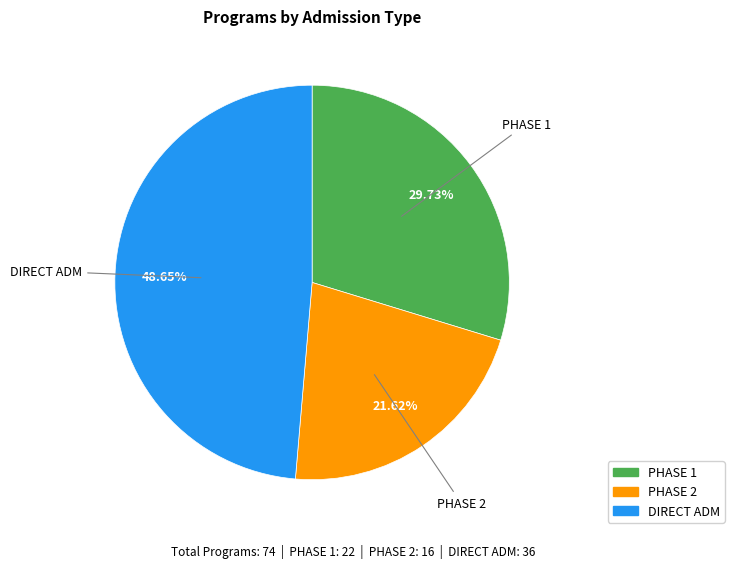

Which has a higher value, PHASE 1 or DIRECT ADM?

DIRECT ADM